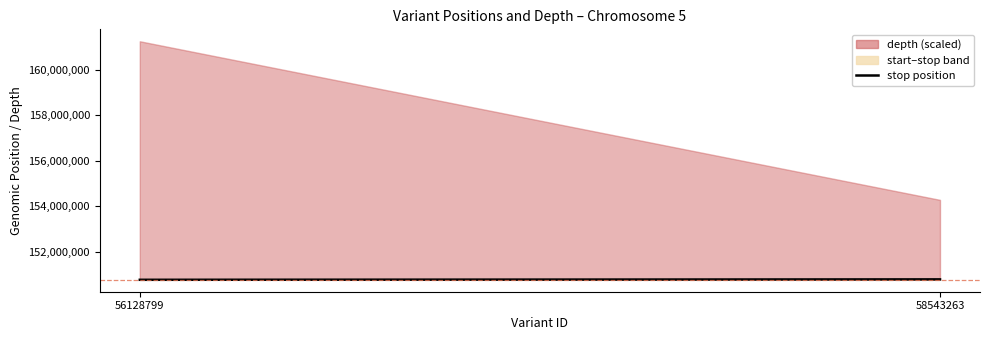

What is the maximum value shown in the chart?

150774062